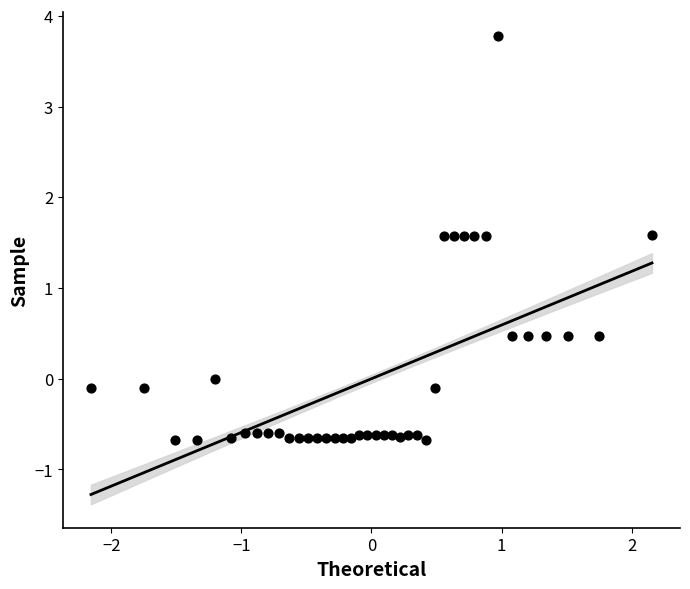

What is the range of X values (max minus min)?

4.3